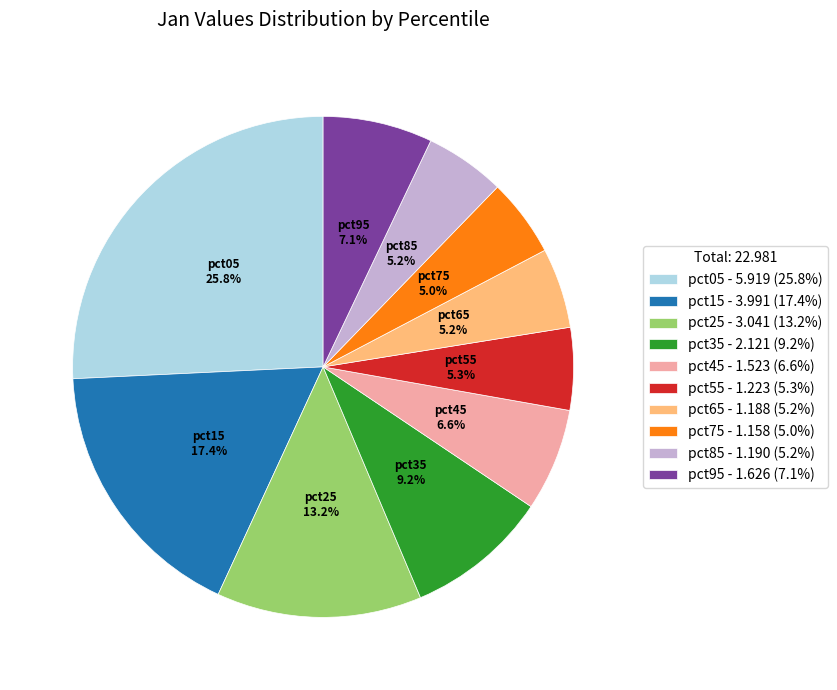

How much of the chart is everything except pct65?

94.8%